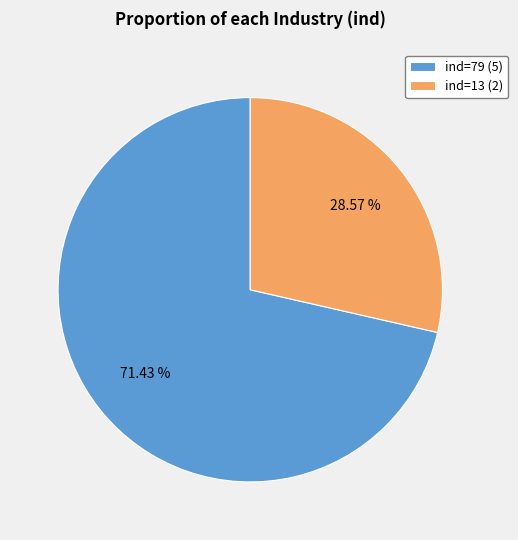

Rank the categories by value from highest to lowest.

ind=79 (5), ind=13 (2)